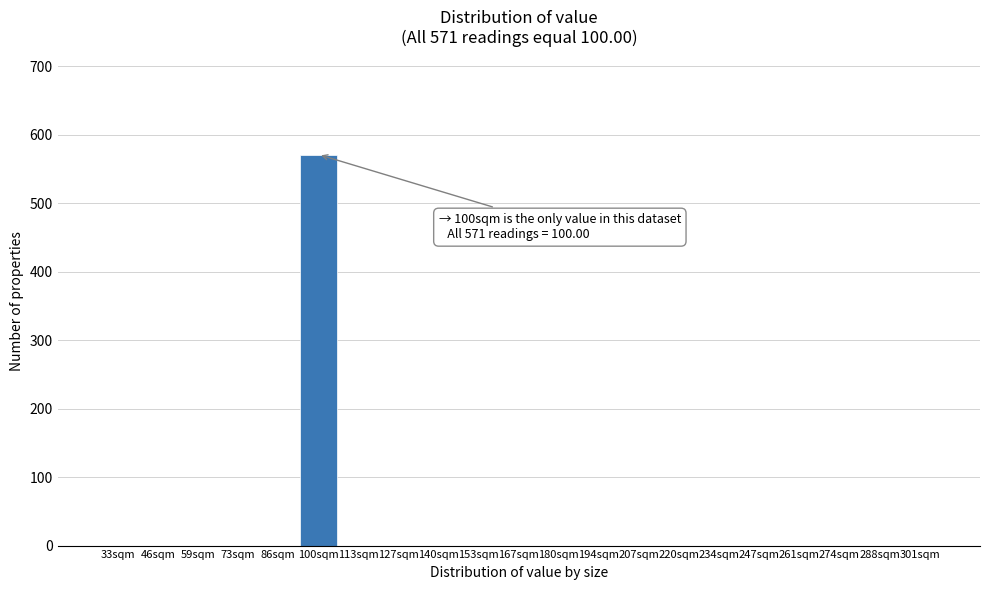

Reading left to right, list all the values displayed in this chart.

33sqm=0	46sqm=0	59sqm=0	73sqm=0	86sqm=0	100sqm=571	113sqm=0	127sqm=0	140sqm=0	153sqm=0	167sqm=0	180sqm=0	194sqm=0	207sqm=0	220sqm=0	234sqm=0	247sqm=0	261sqm=0	274sqm=0	288sqm=0	301sqm=0